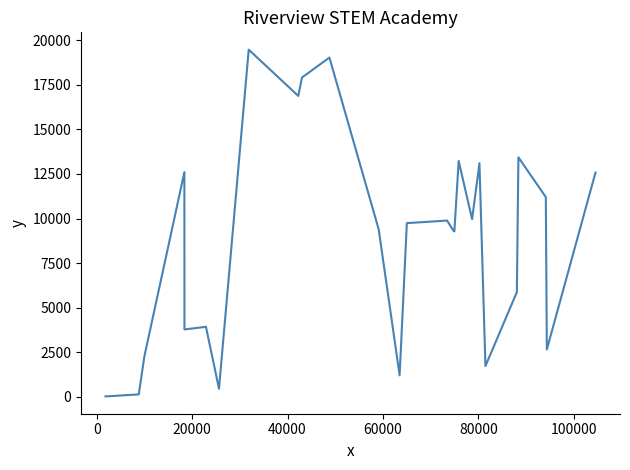

What is the maximum value shown in the chart?

19464